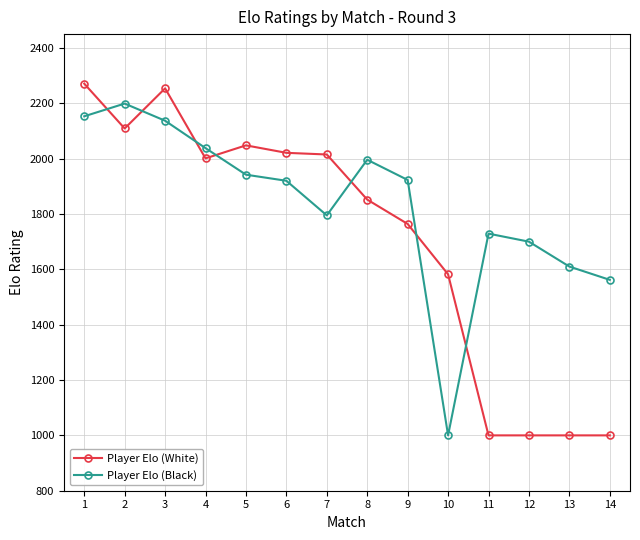

What is the smallest value displayed?

1000